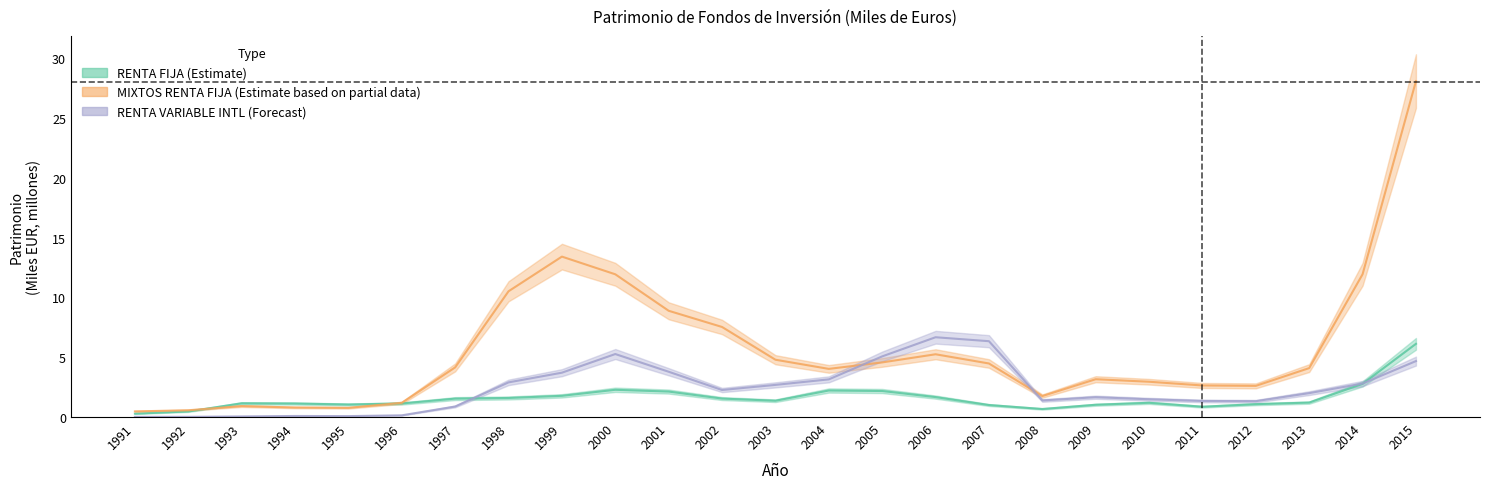

How many interior local valleys does the RENTA FIJA (Estimate) series have?

4